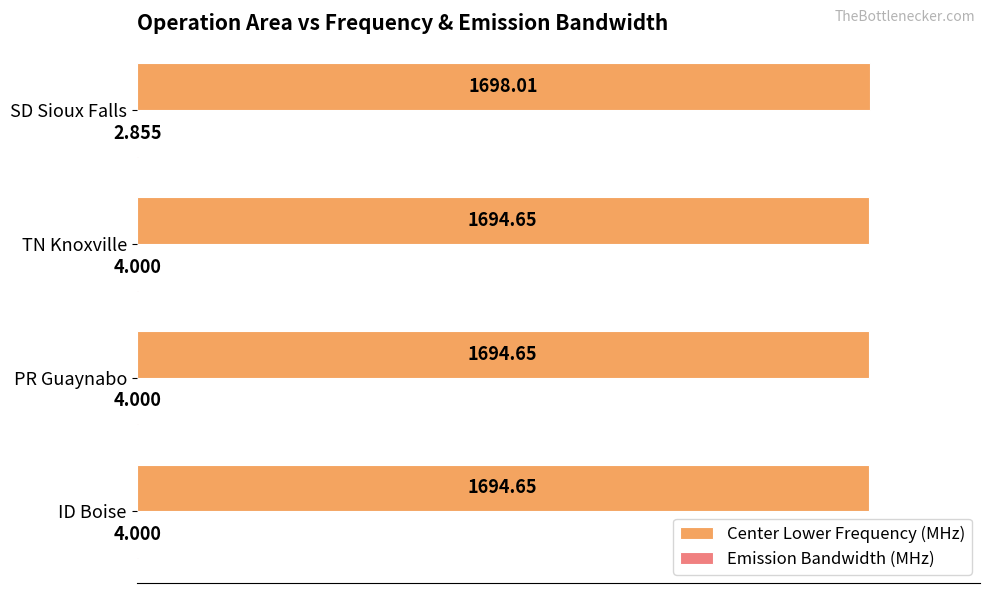

Between TN Knoxville and SD Sioux Falls, which series saw the biggest shift?

Center Lower Frequency (MHz)